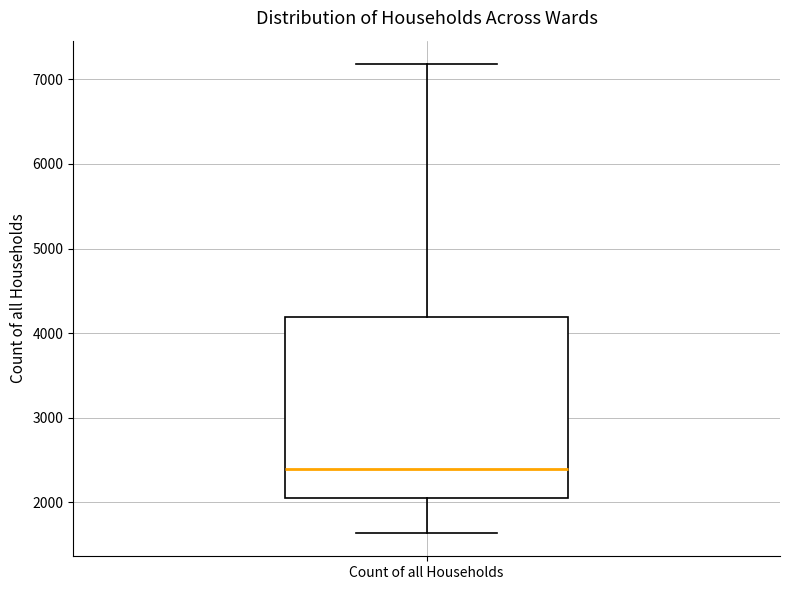

Where does the median line of the box for Count of all Households sit on the y-axis? The values are not printed on the chart, so give them approximately, as read against the axis.

2400